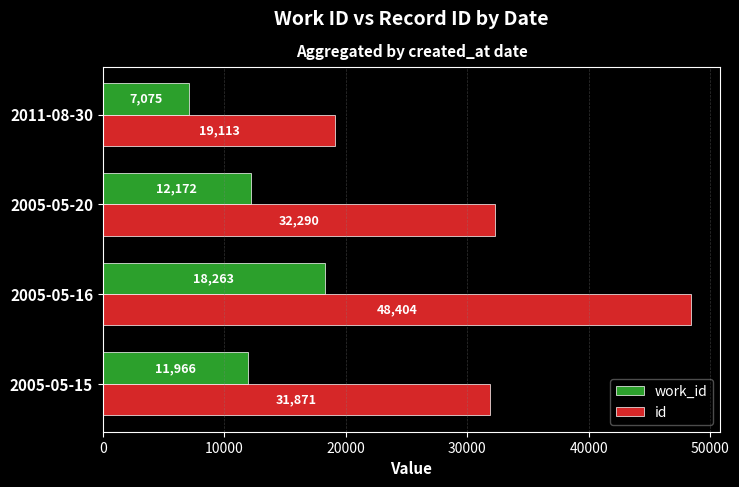

List the labels in order of work_id value, smallest first.

2011-08-30, 2005-05-15, 2005-05-20, 2005-05-16